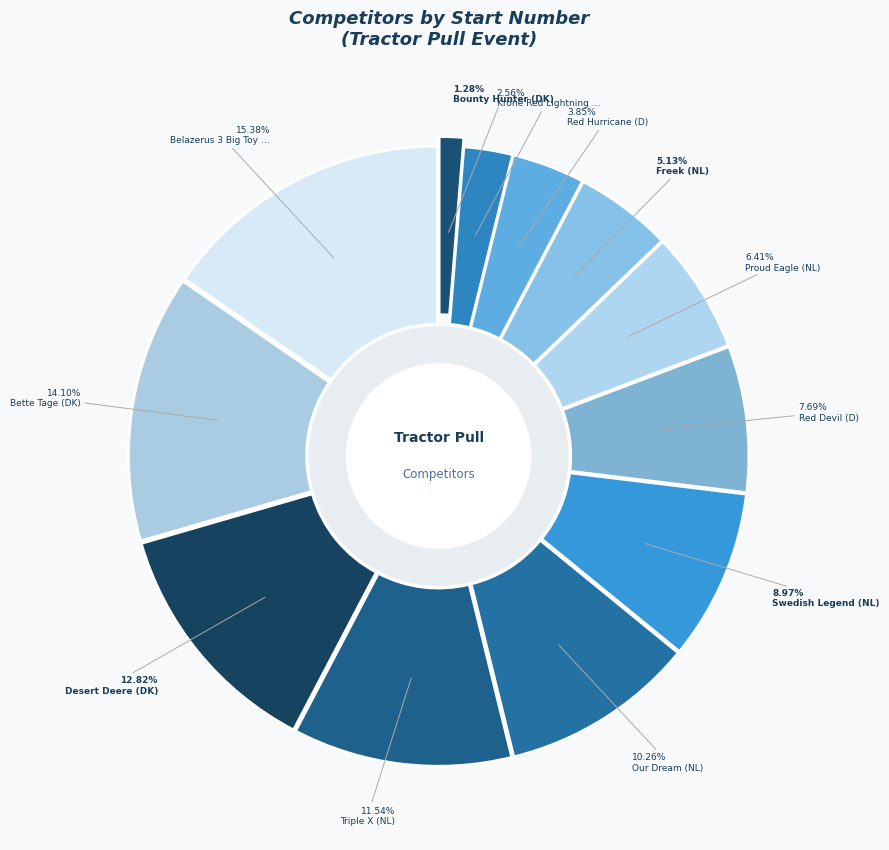

True or false: Red Hurricane (D) accounts for 4% of the total.

True